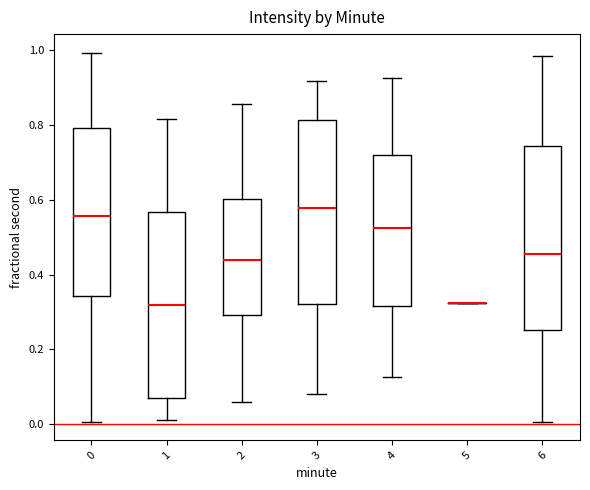

Where is the upper edge of the box at x = 3 on the y-axis? The values are not printed on the chart, so give them approximately, as read against the axis.

0.82